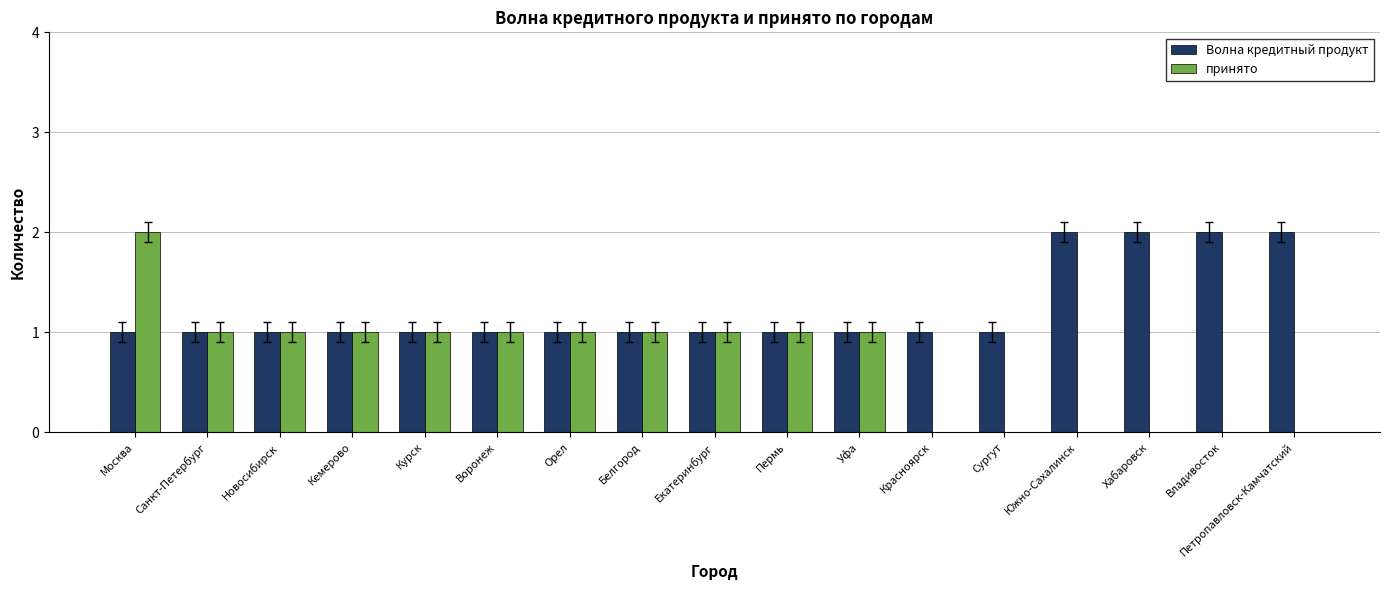

What is the sum of the Волна кредитный продукт values at Пермь and Владивосток?

3